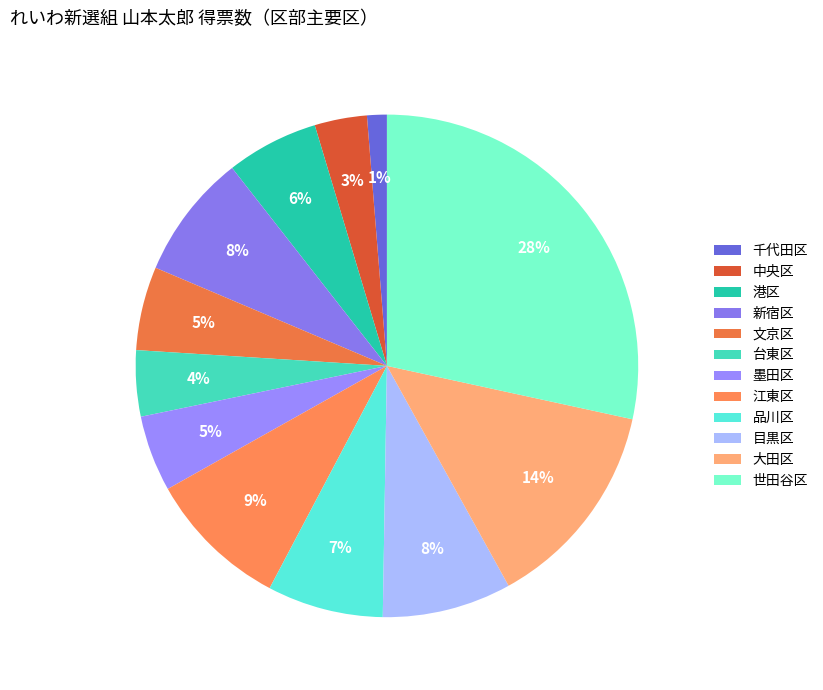

To the nearest percent, what is the average slice percentage?

8%